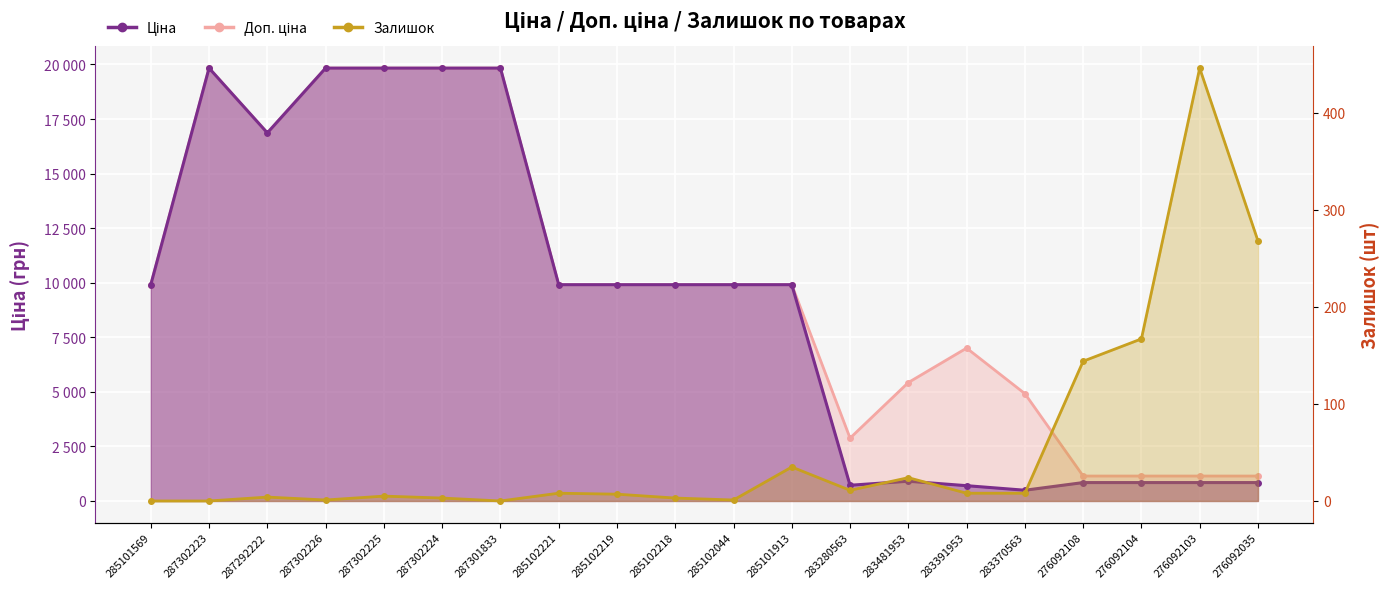

List the series in order of their peak value, highest first.

Ціна, Доп. ціна, Залишок